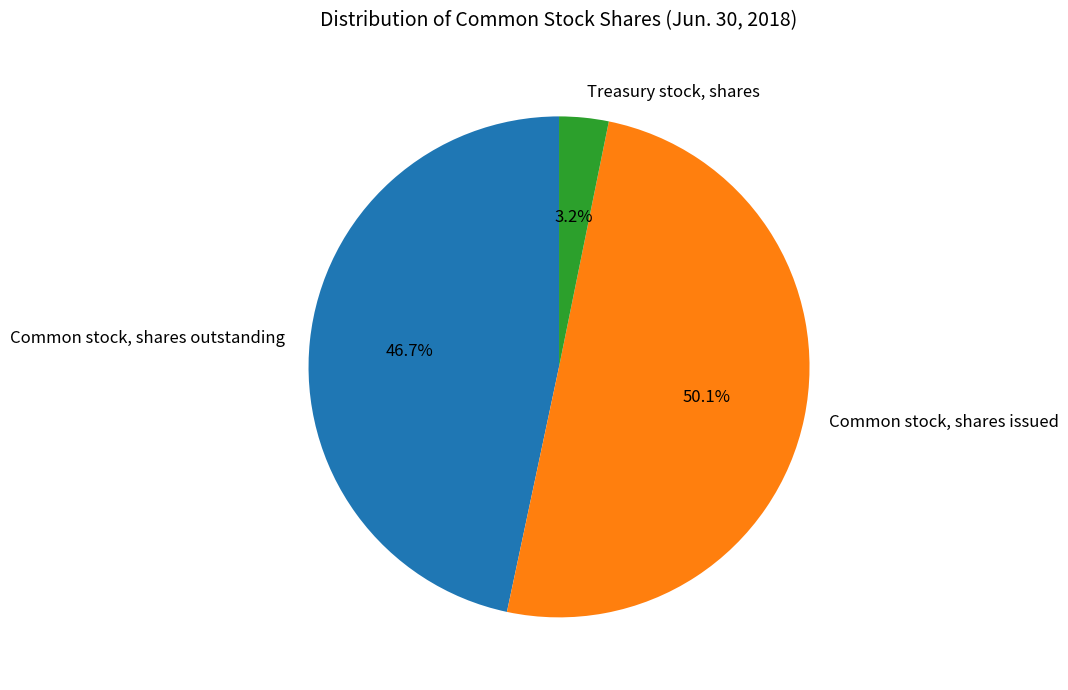

True or false: Common stock, shares outstanding accounts for 38% of the total.

False